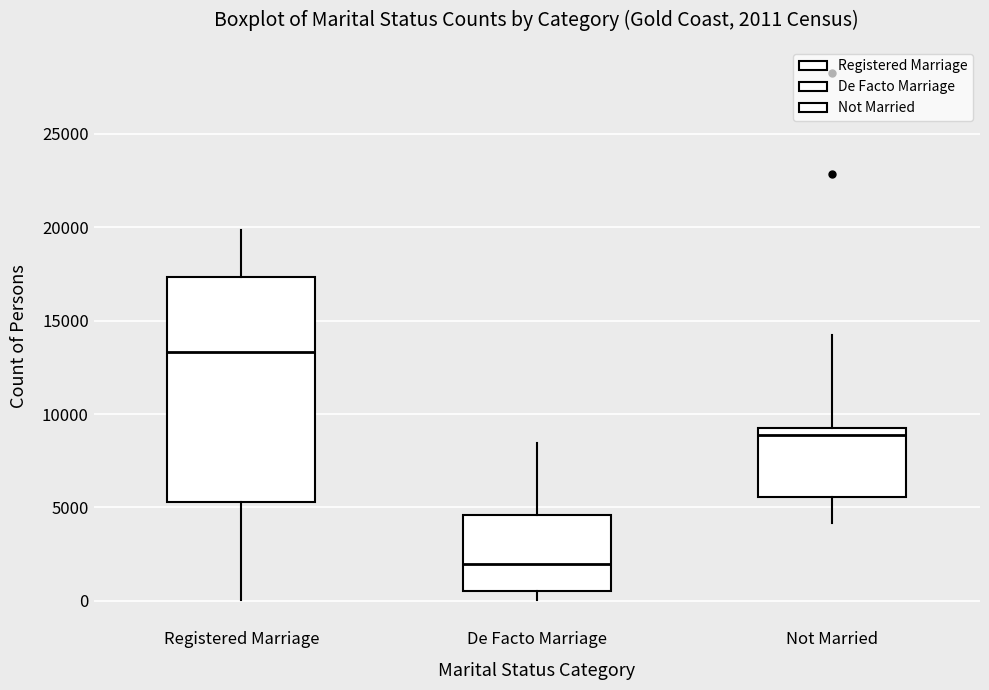

Which box's median line is the lowest?

De Facto Marriage